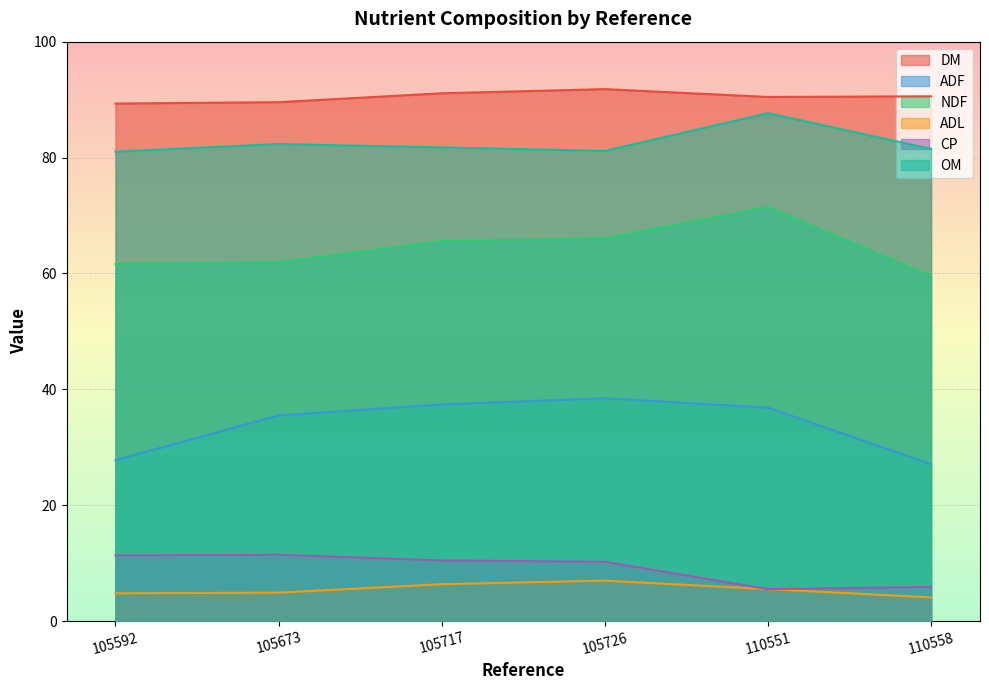

What is the value of the CP point at the 4th from the left?

10.2